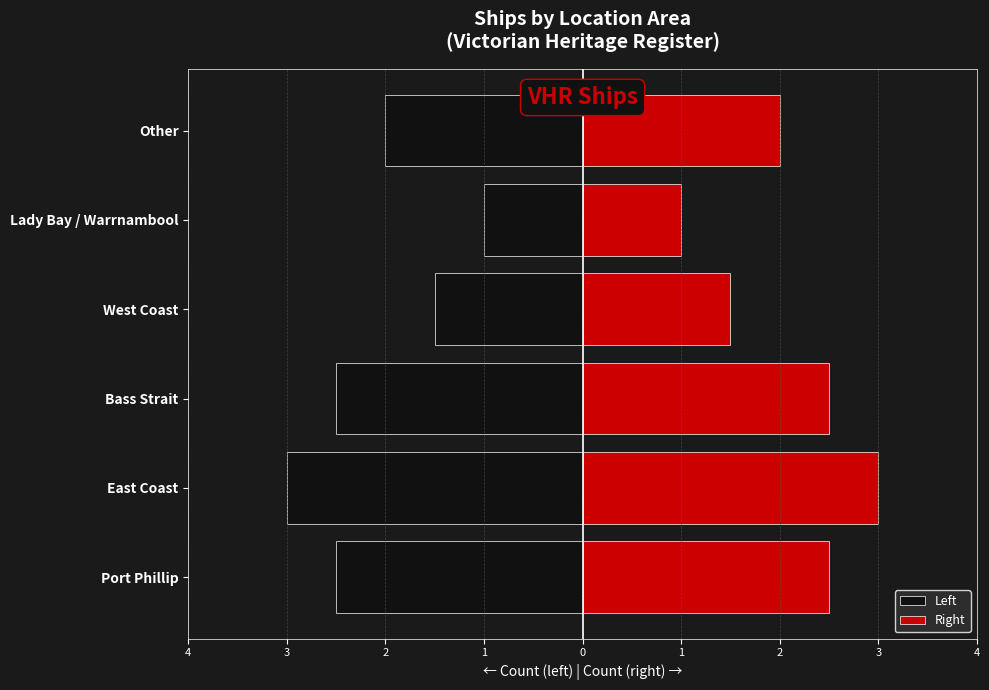

True or false: Right has a value of 2.8 at Other.

False